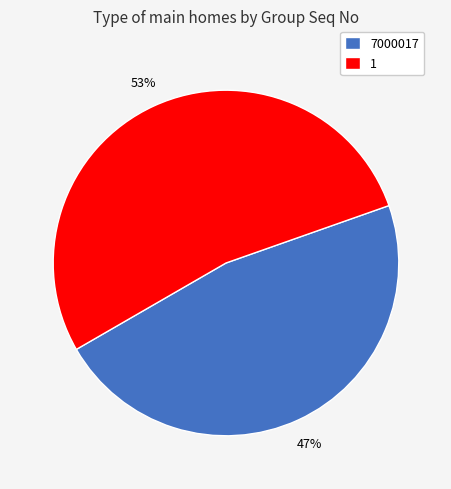

To the nearest percent, what is the difference between the largest and smallest slice percentages?

6%